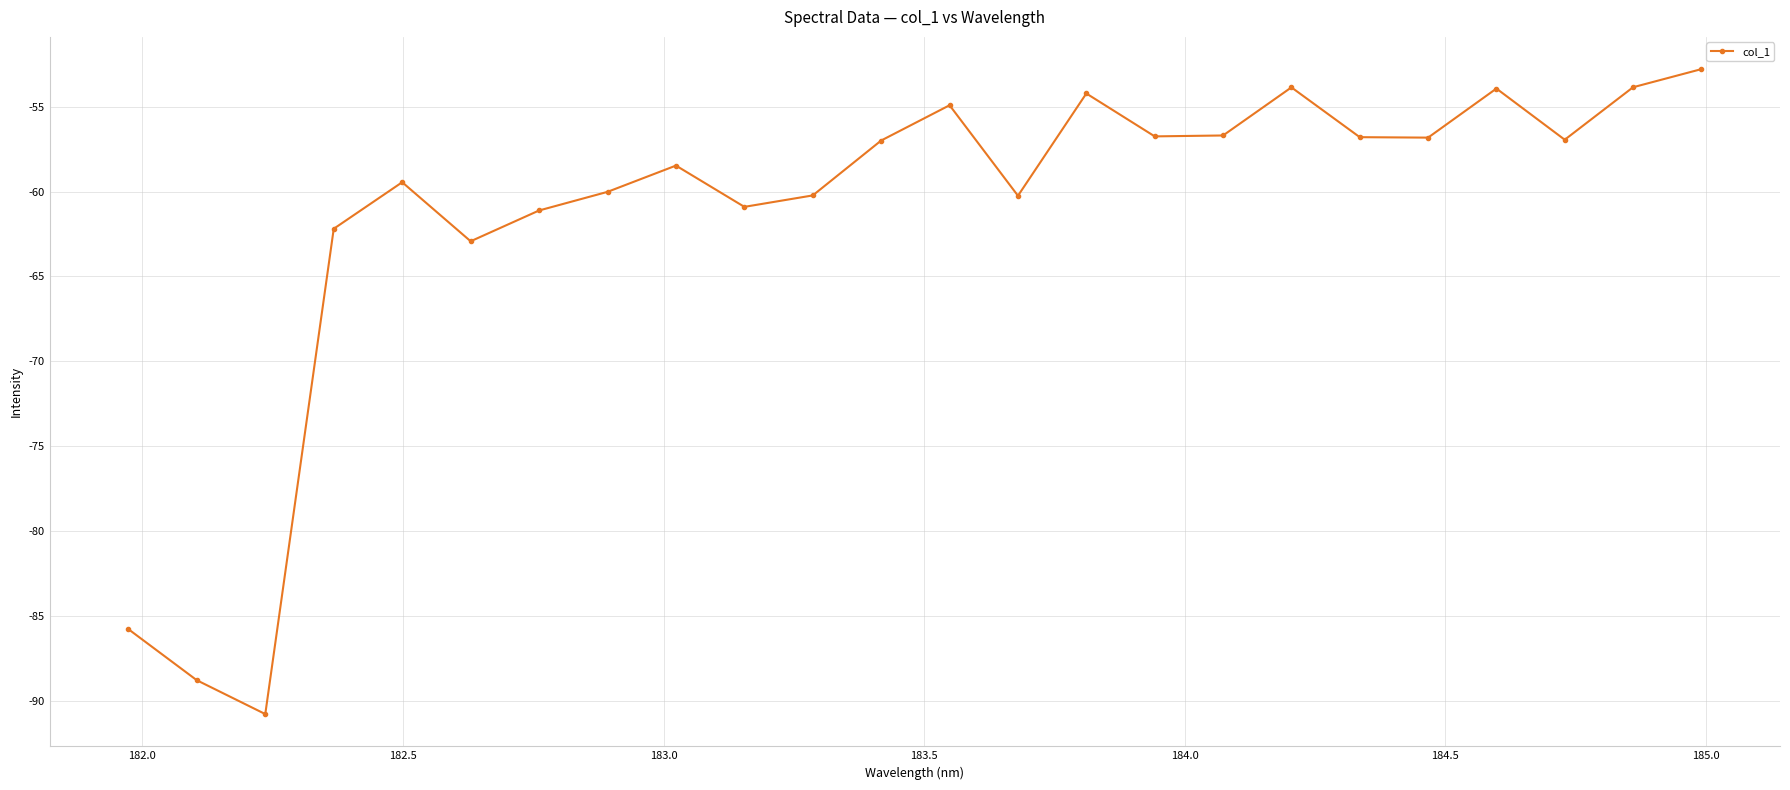

What is the minimum value shown in the chart?

-90.8